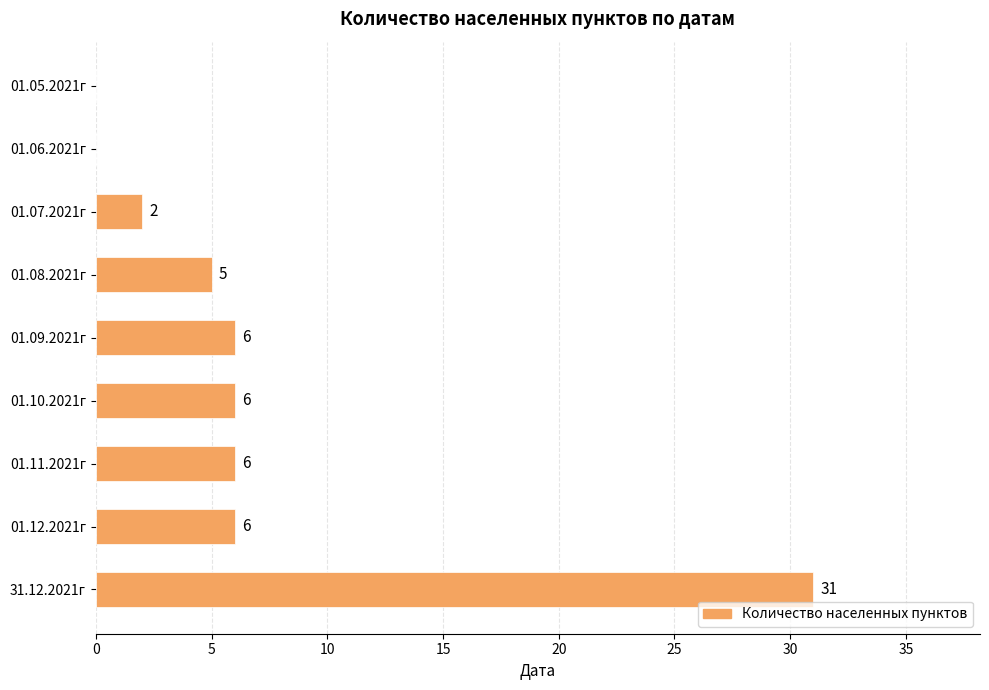

Reading top to bottom, transcribe all the data shown in this chart.

01.05.2021г=0	01.06.2021г=0	01.07.2021г=2	01.08.2021г=5	01.09.2021г=6	01.10.2021г=6	01.11.2021г=6	01.12.2021г=6	31.12.2021г=31